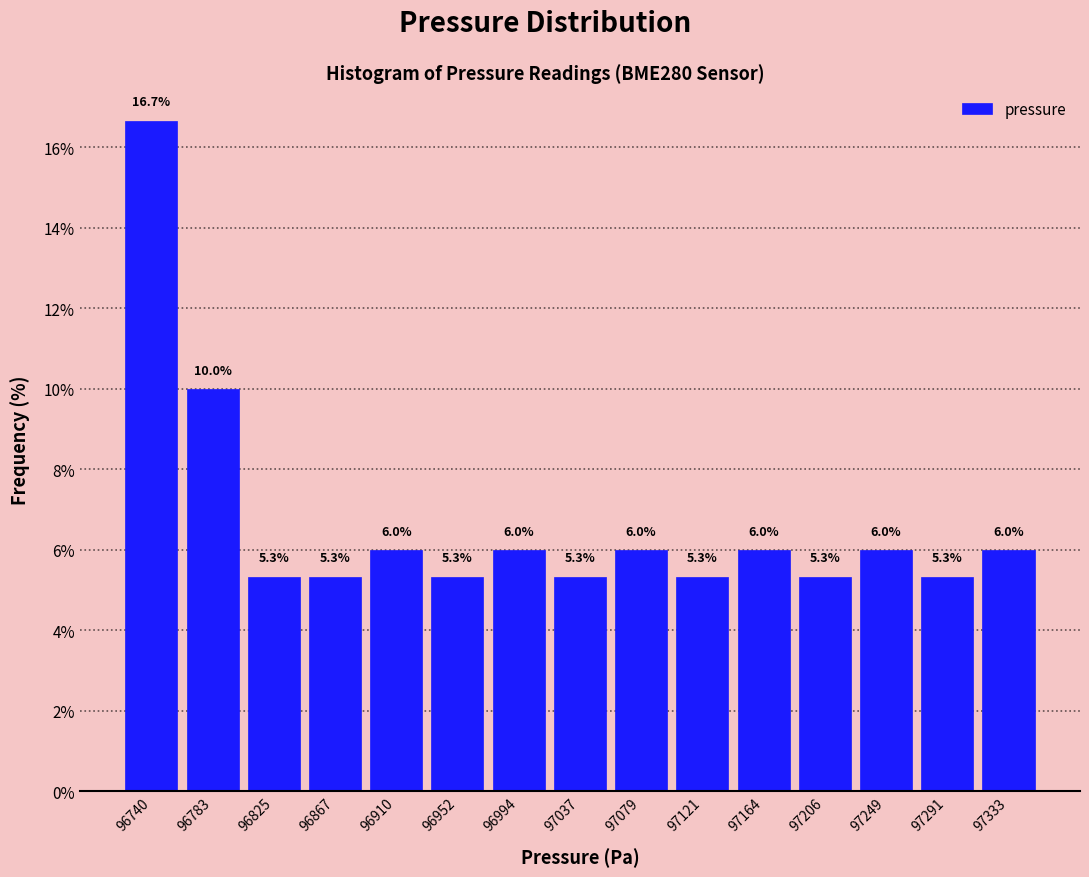

Reading left to right, list every bar in this chart as the range it spans on the x-axis followed by its height. The bar edges are not printed on the chart, so give them approximately, as read against the axis.

96720 to 96760: 16.7
96760 to 96805: 10.0
96805 to 96845: 5.3
96845 to 96890: 5.3
96890 to 96930: 6.0
96930 to 96975: 5.3
96975 to 97015: 6.0
97015 to 97060: 5.3
97060 to 97100: 6.0
97100 to 97145: 5.3
97145 to 97185: 6.0
97185 to 97230: 5.3
97230 to 97270: 6.0
97270 to 97315: 5.3
97315 to 97355: 6.0